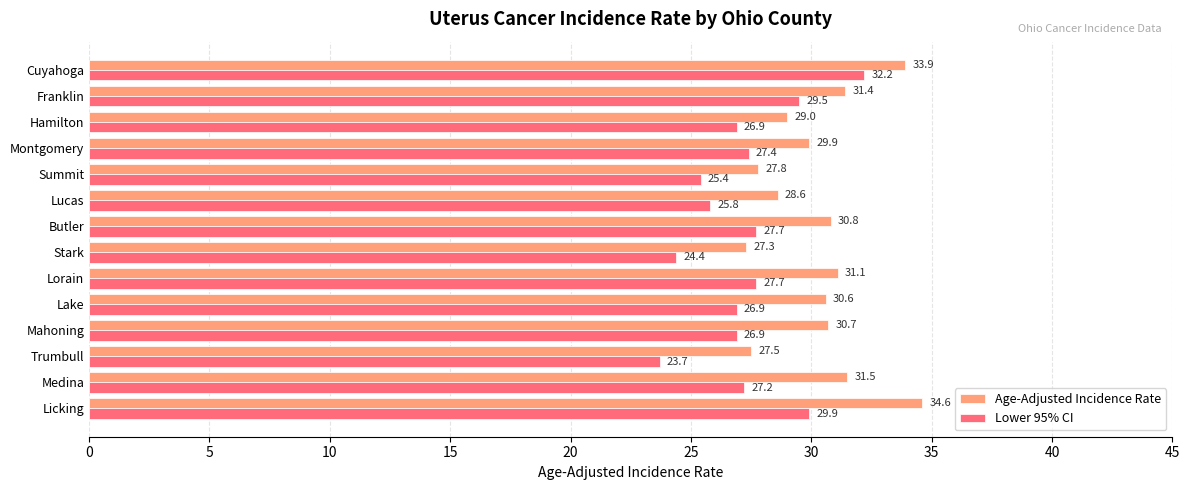

Which series has the largest range (max minus min)?

Lower 95% CI